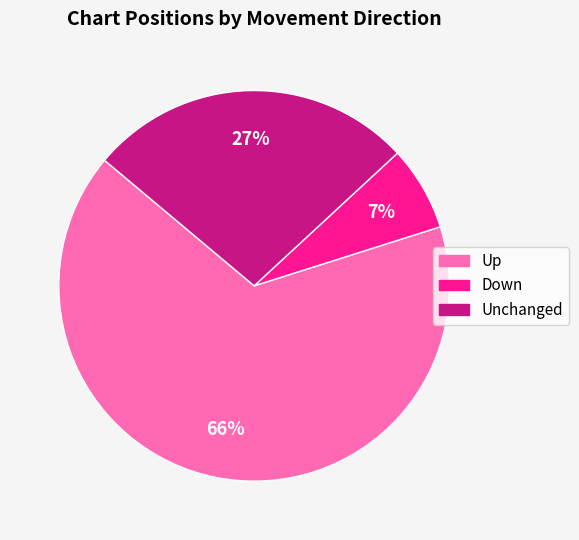

To the nearest percent, what is the difference between the largest and smallest slice percentages?

59%